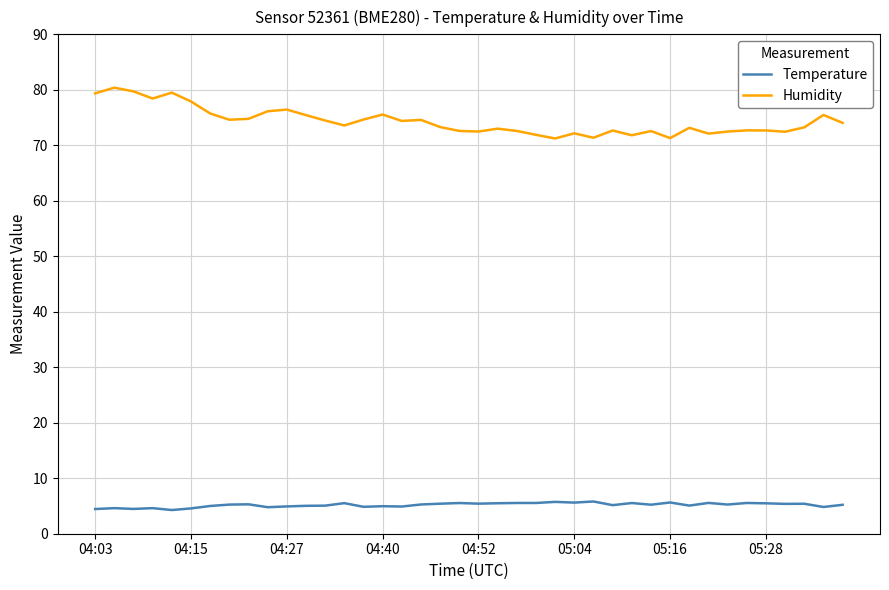

True or false: Humidity and Temperature intersect in this chart.

False